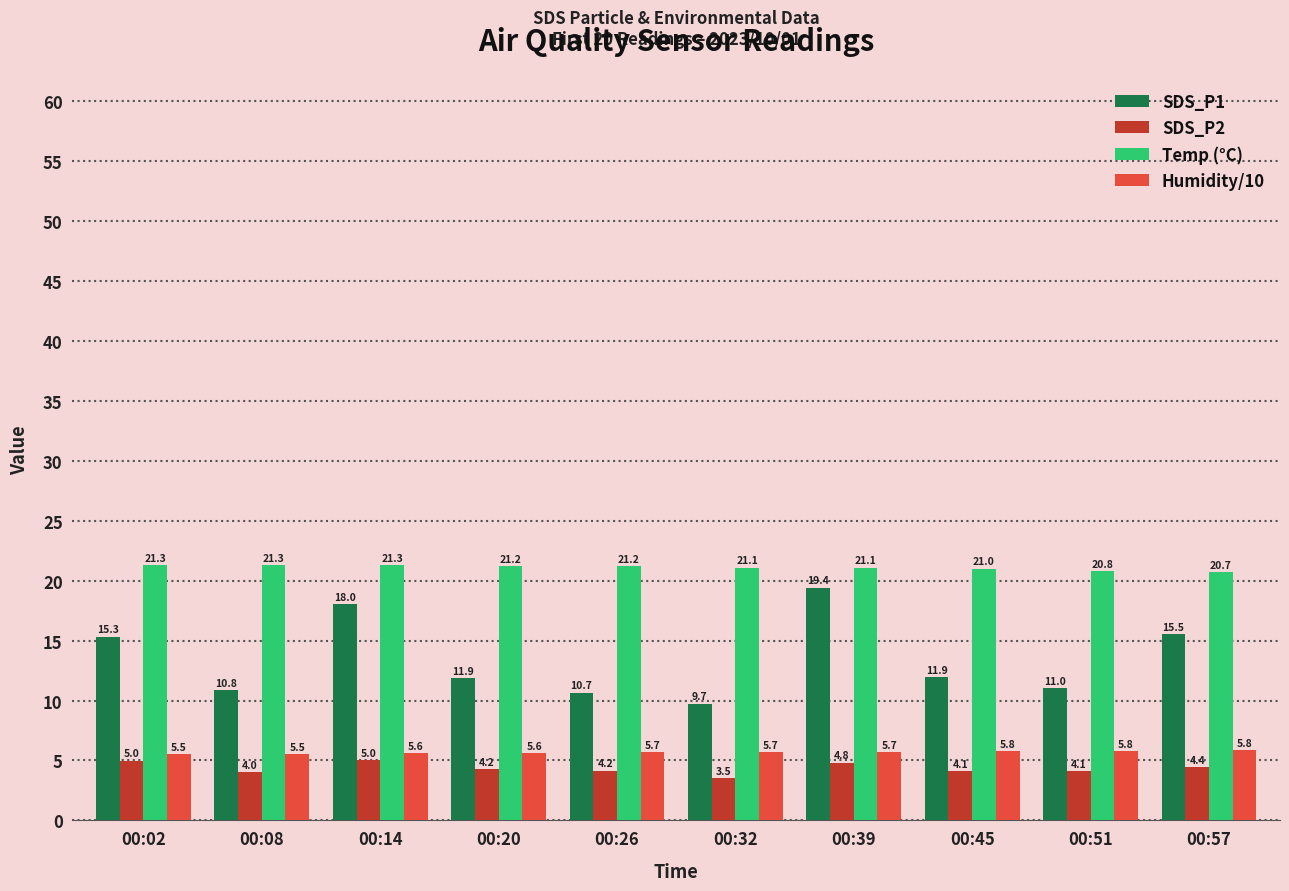

Which series changed the most between 00:02 and 00:39?

SDS_P1